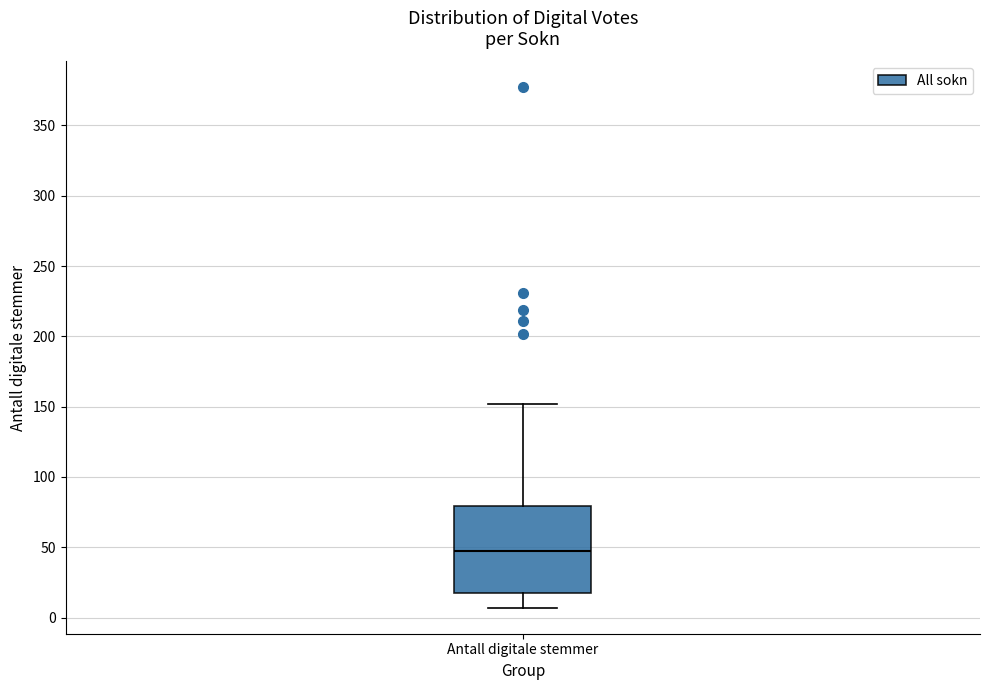

Transcribe this box plot: give where the median line is, the range the box spans, and where the two whiskers end, as read against the y-axis. The values are not printed on the chart, so give them approximately, as read against the axis.

median 45, box 20 to 80, whiskers 5 to 150